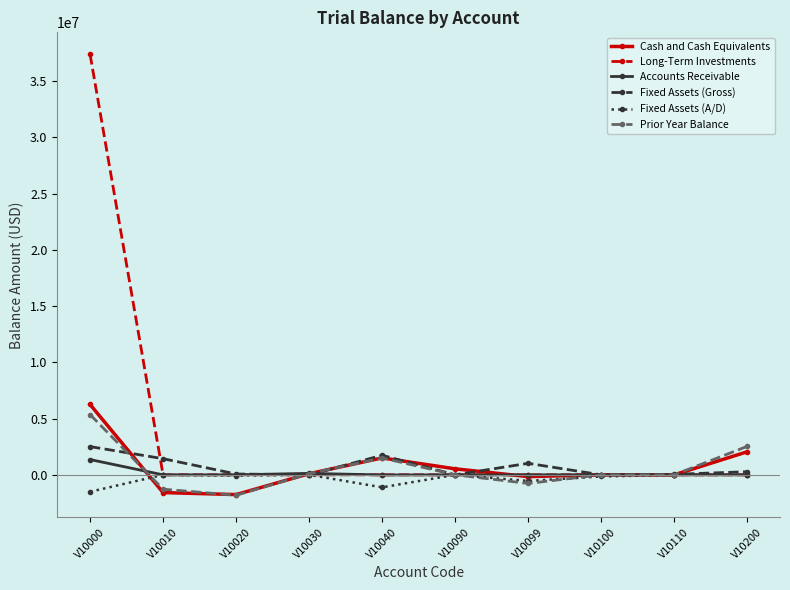

Where is the first local minimum for Prior Year Balance?

V10020